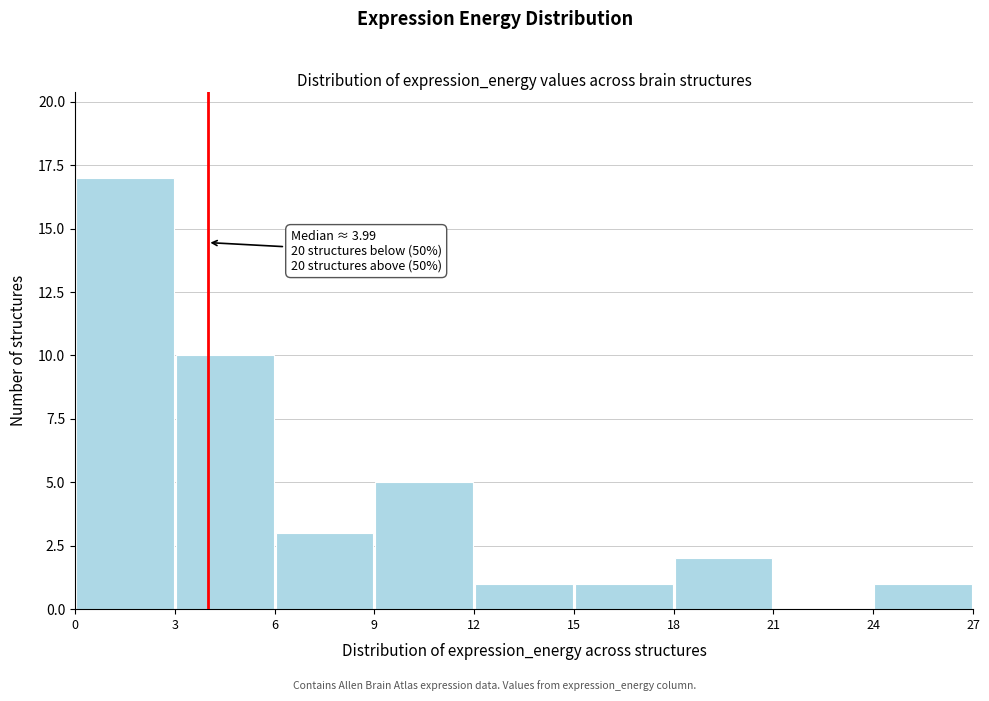

Over which range of the x-axis is the bar tallest?

0 to 3